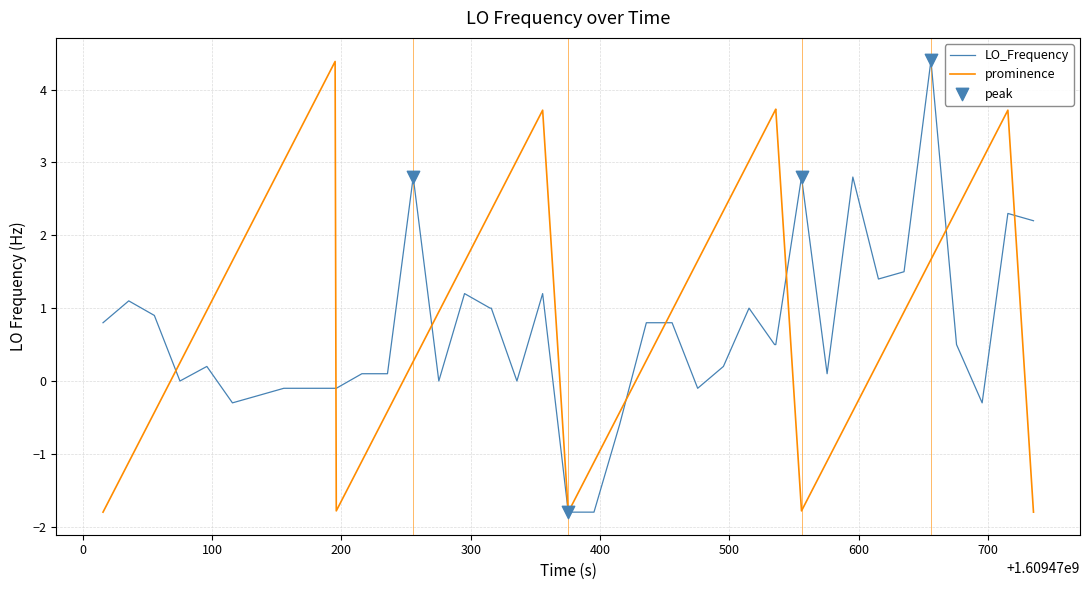

List the series in order of their overall mean, lowest first.

LO_Frequency, prominence